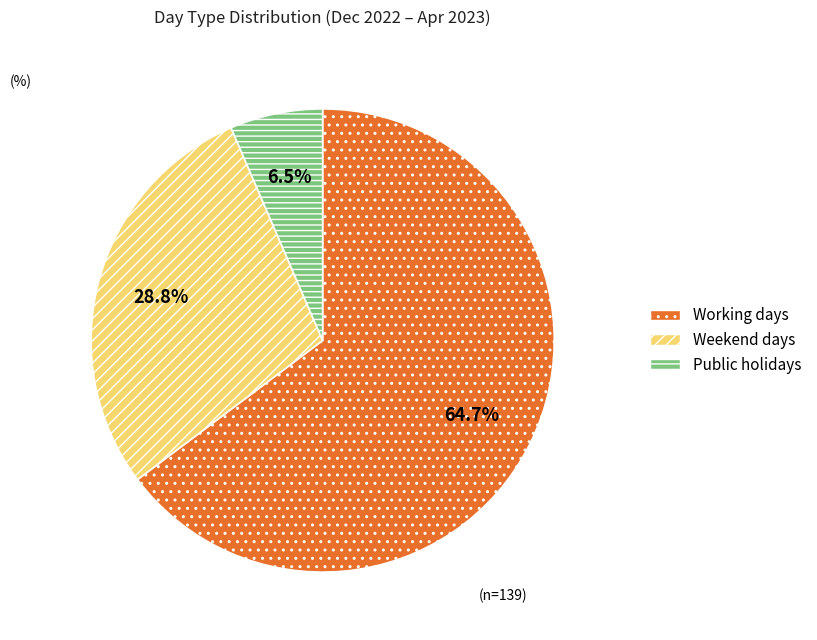

Rank the categories by value from lowest to highest.

Public holidays, Weekend days, Working days